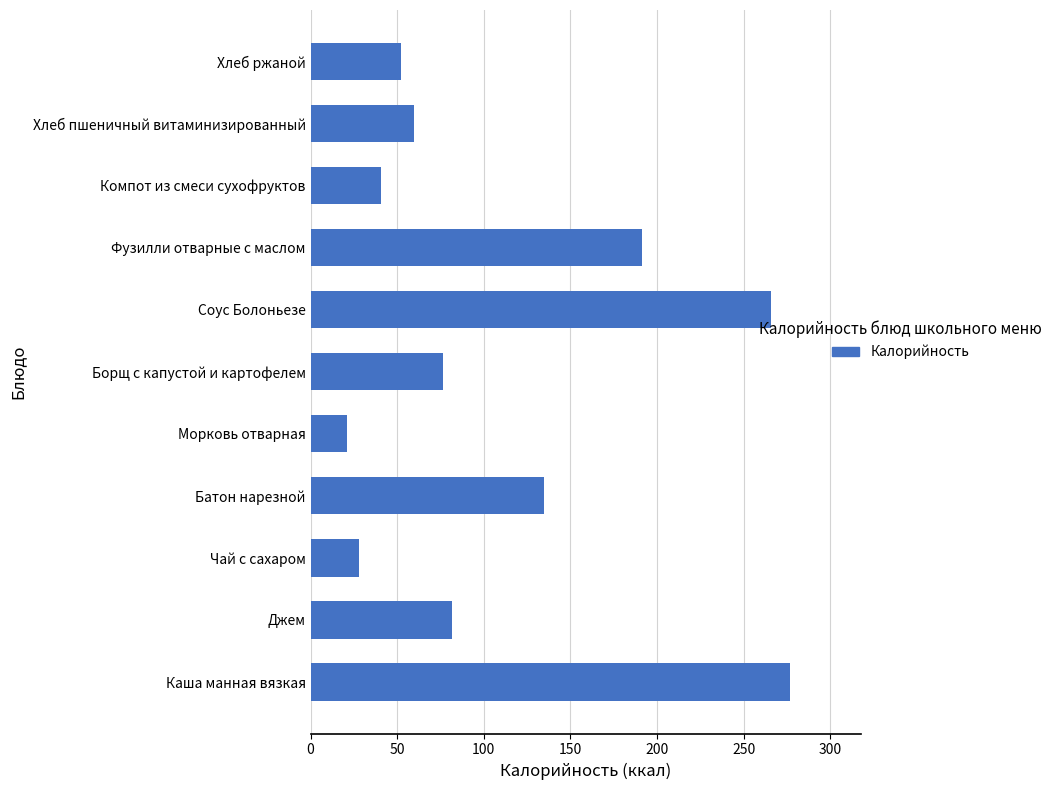

What is the sum of all values?

1227.8